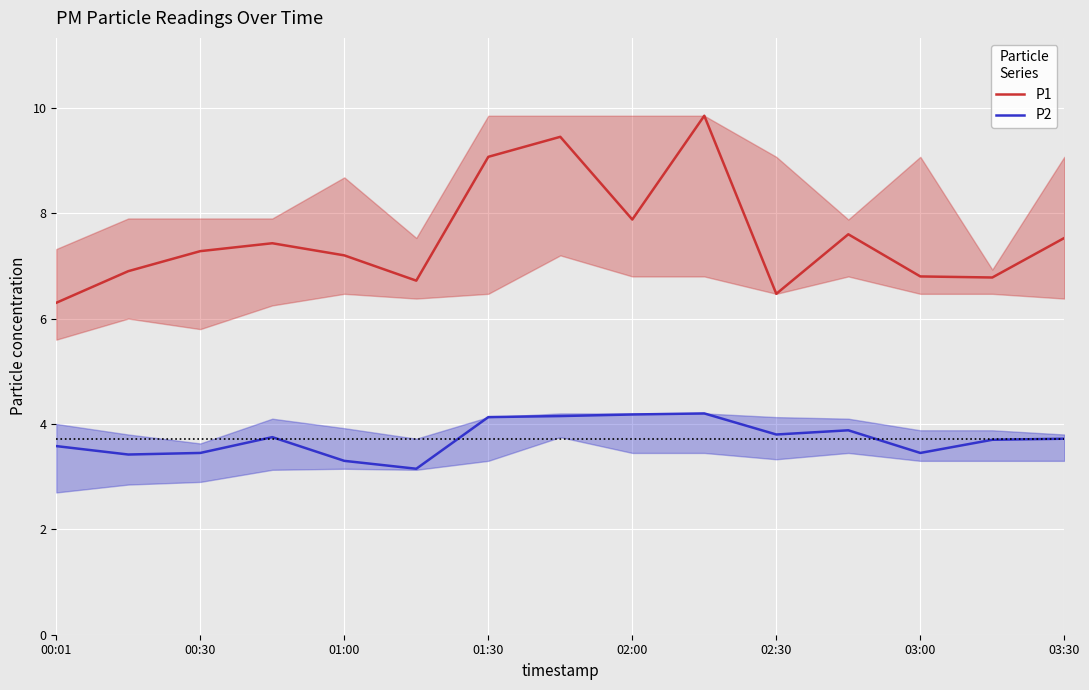

What value does the P2 series have at 03:00?

3.5